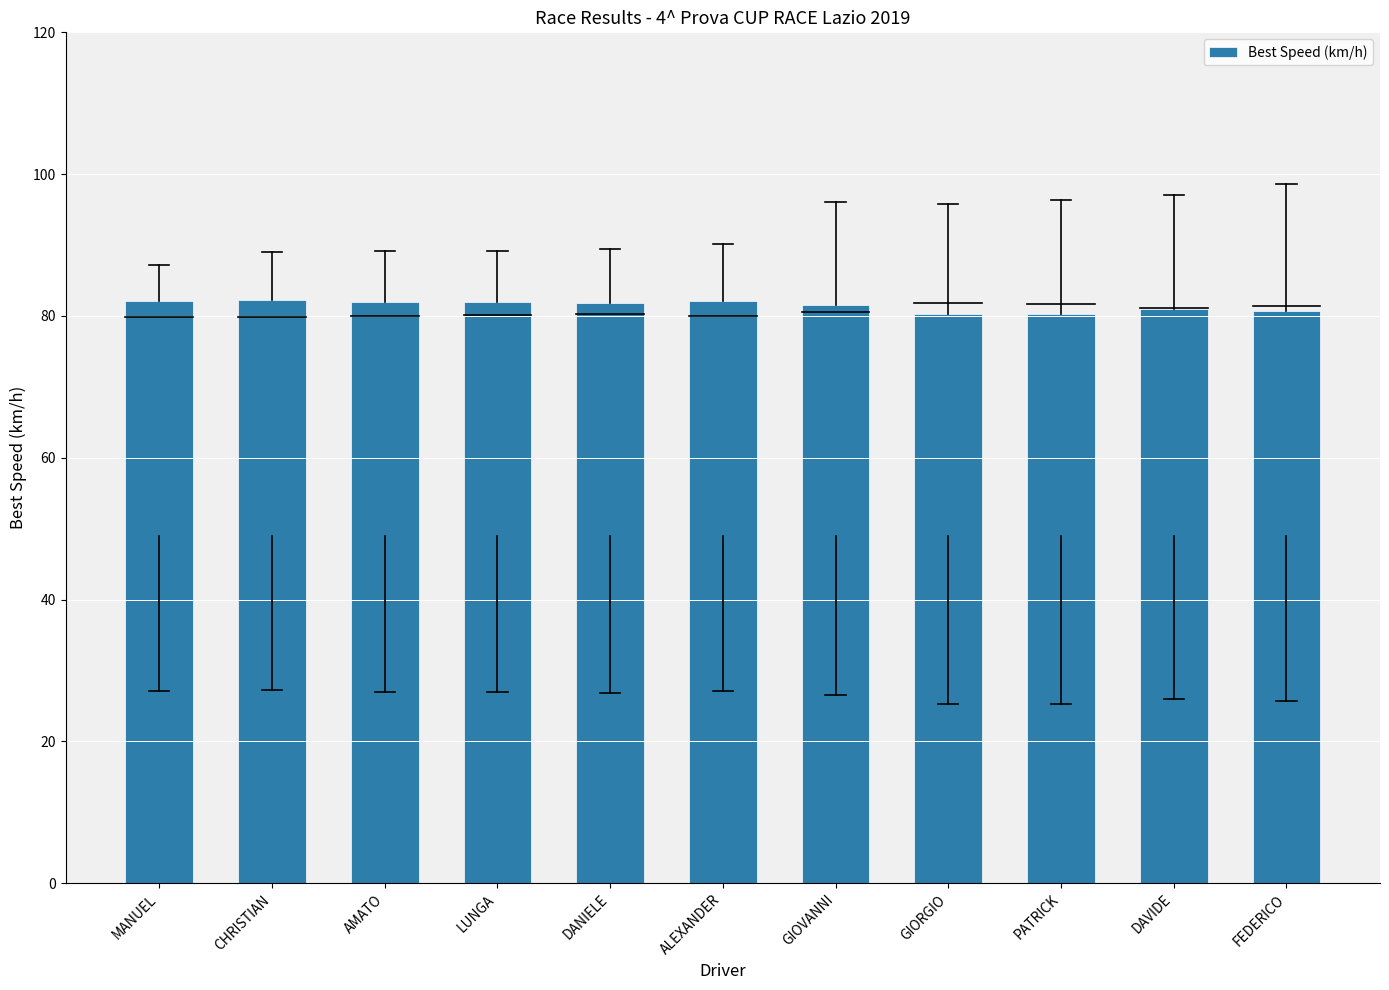

Does the chart contain stacked bars?

No